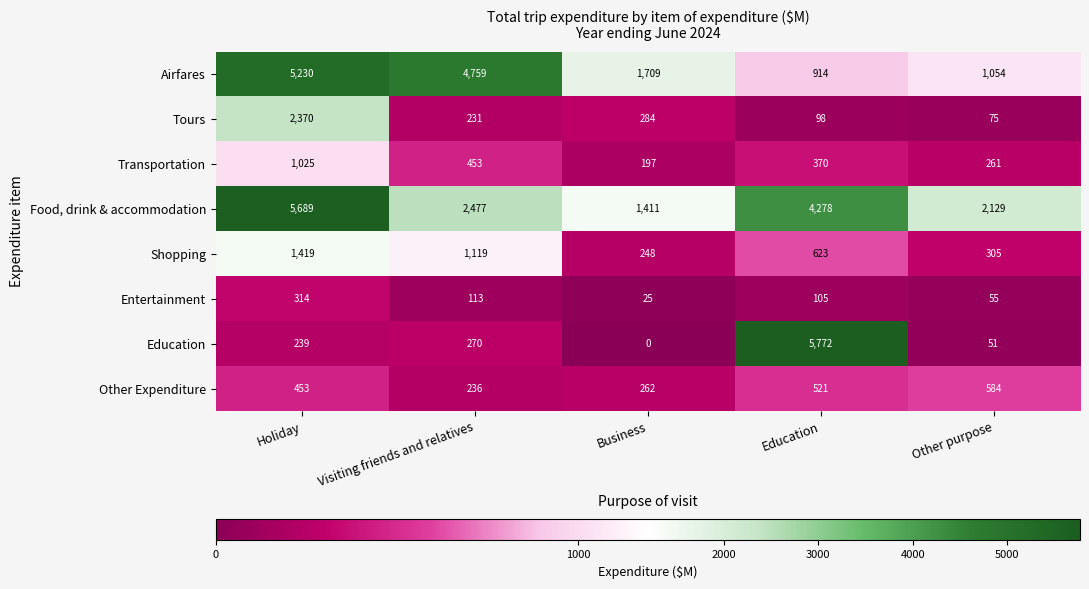

Which series has the largest range (max minus min)?

Education